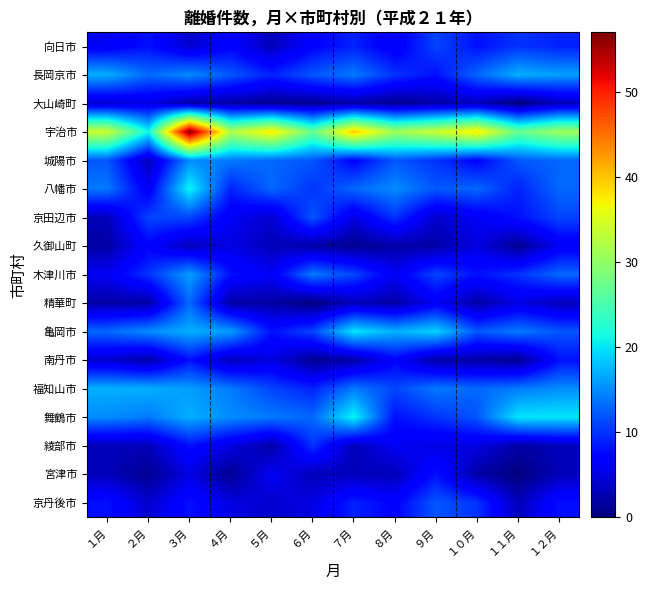

Which series has the widest spread of values?

宇治市